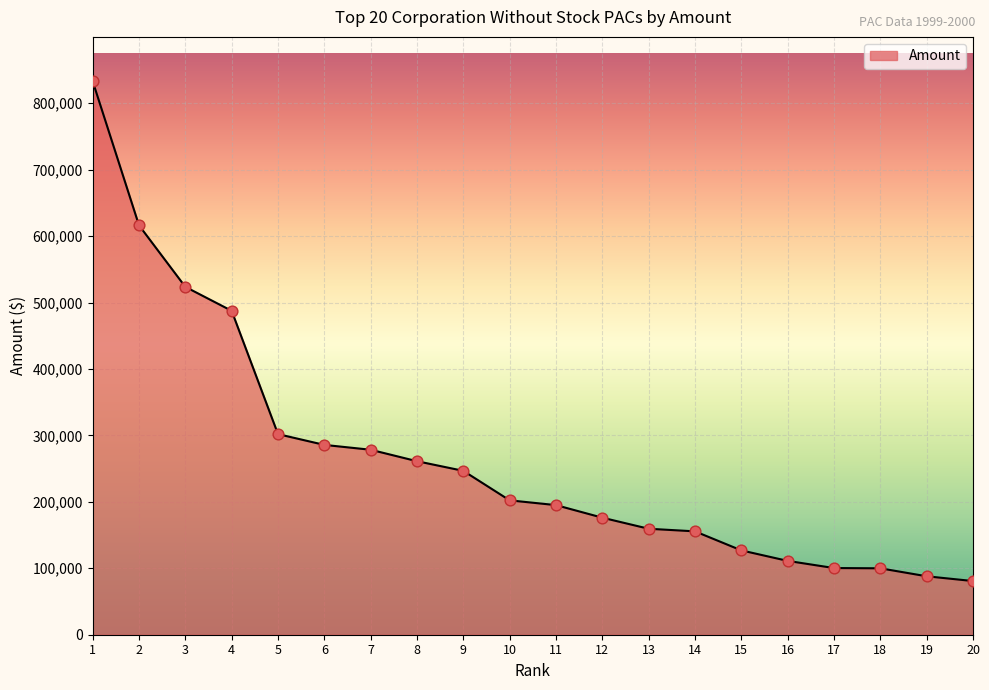

What is the change in value from 7 to 18?

-178447.0